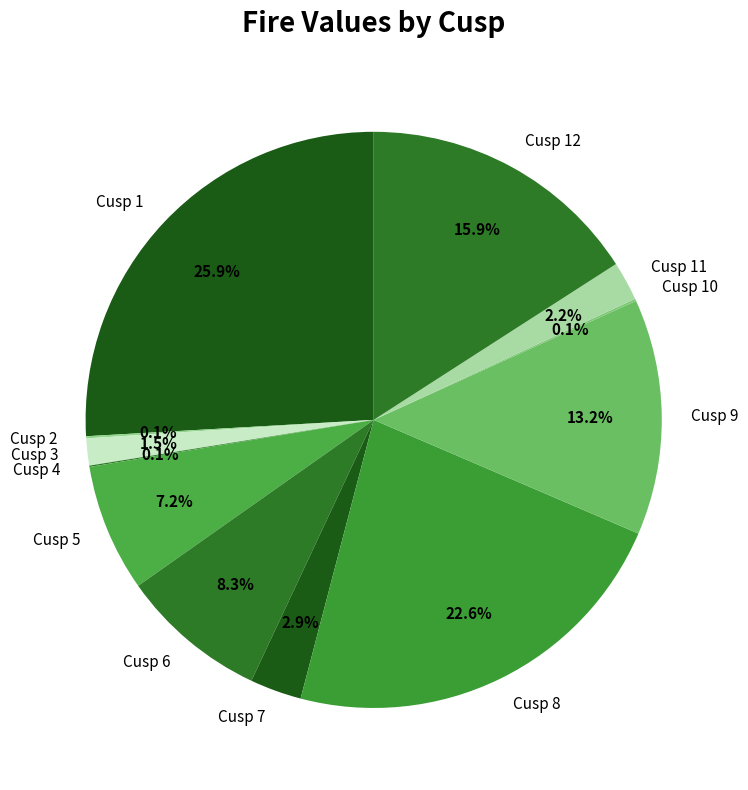

How much of the chart is everything except Cusp 6?

91.7%